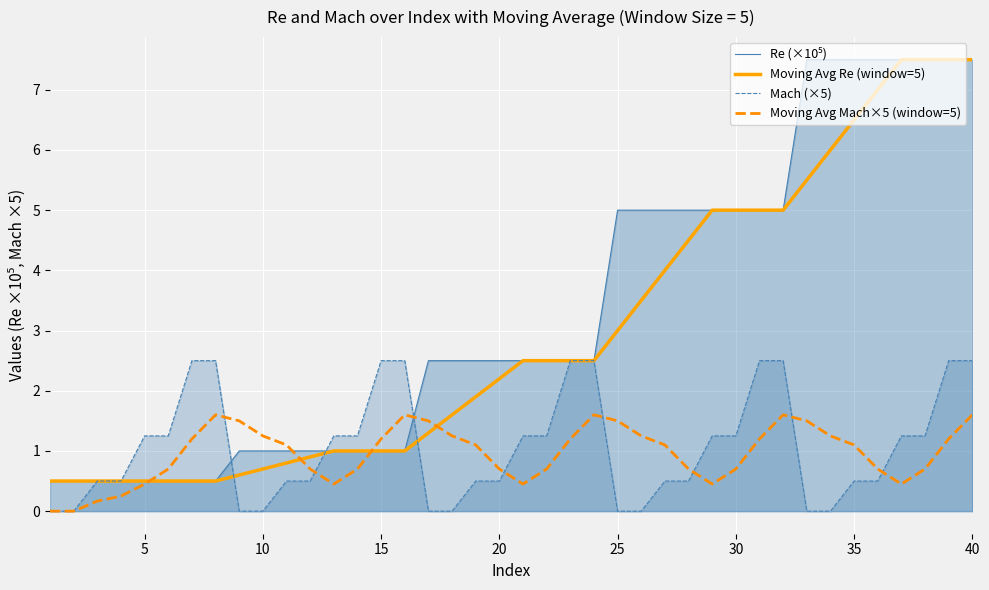

What are all the series names shown in the legend?

Re (×10⁵), Moving Avg Re (window=5), Mach (×5), Moving Avg Mach×5 (window=5)